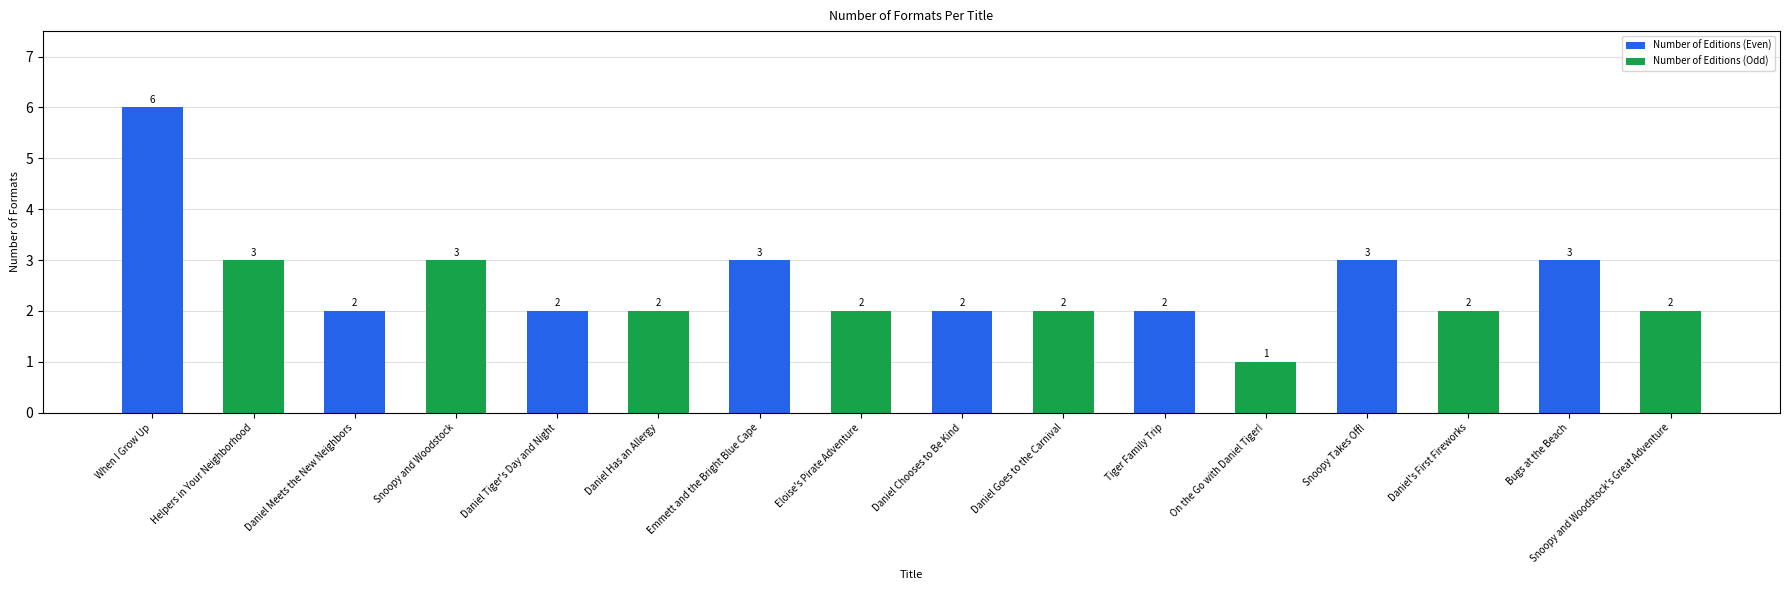

What value does the Number of Editions (Even) series have at When I Grow Up?

6